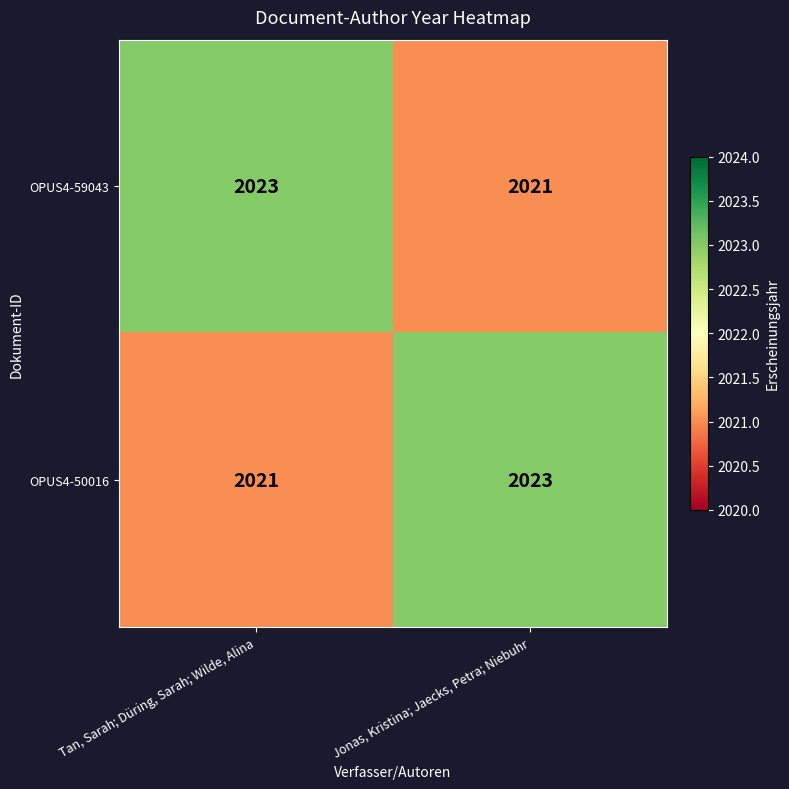

What is the total value across all series at Jonas, Kristina; Jaecks, Petra; Niebuhr?

4044